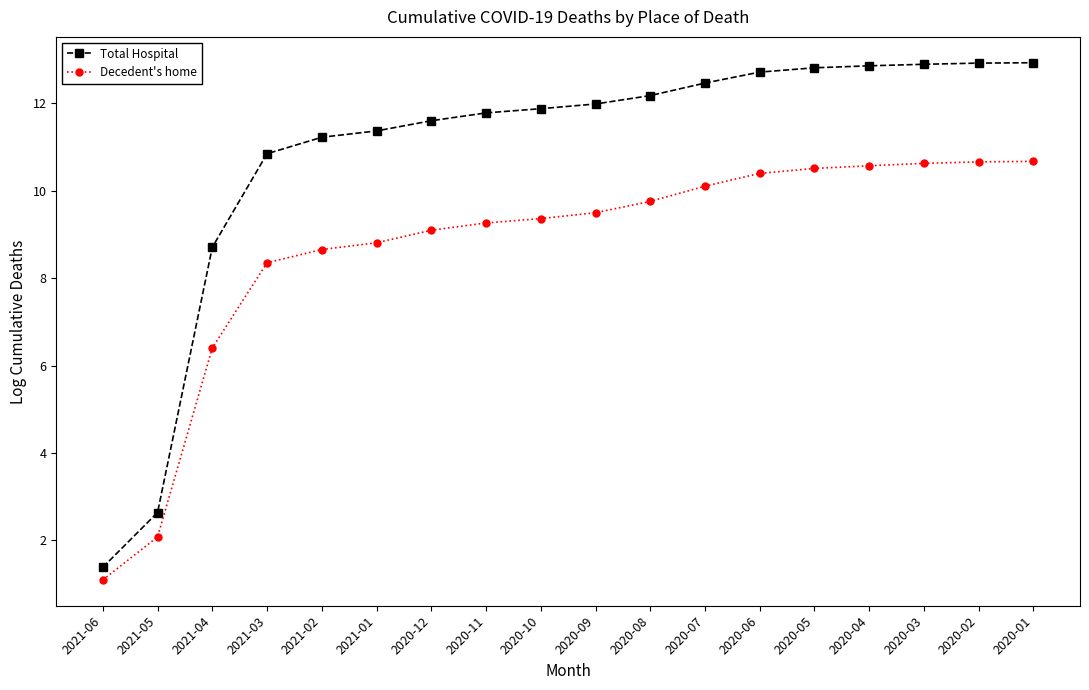

At how many categories does at least one series exceed 4?

16